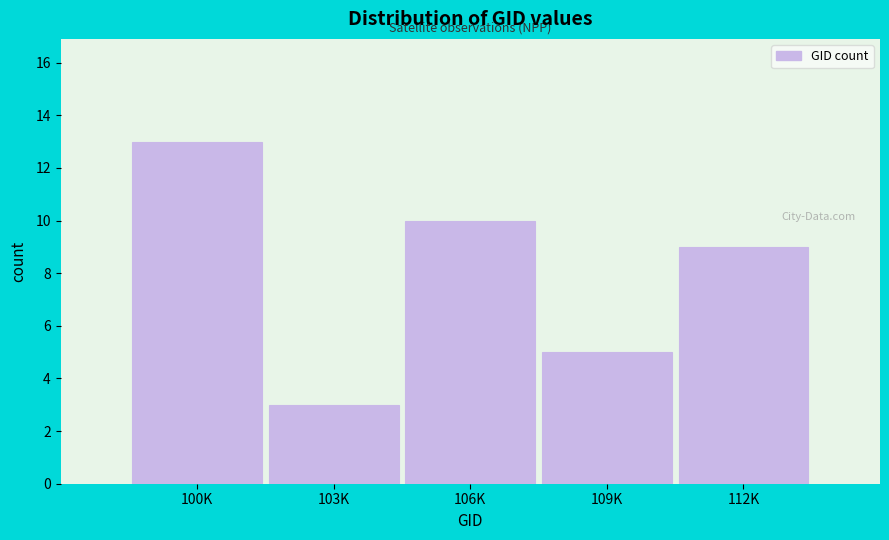

Reading left to right, extract all data points from this chart.

100K=13	103K=3	106K=10	109K=5	112K=9